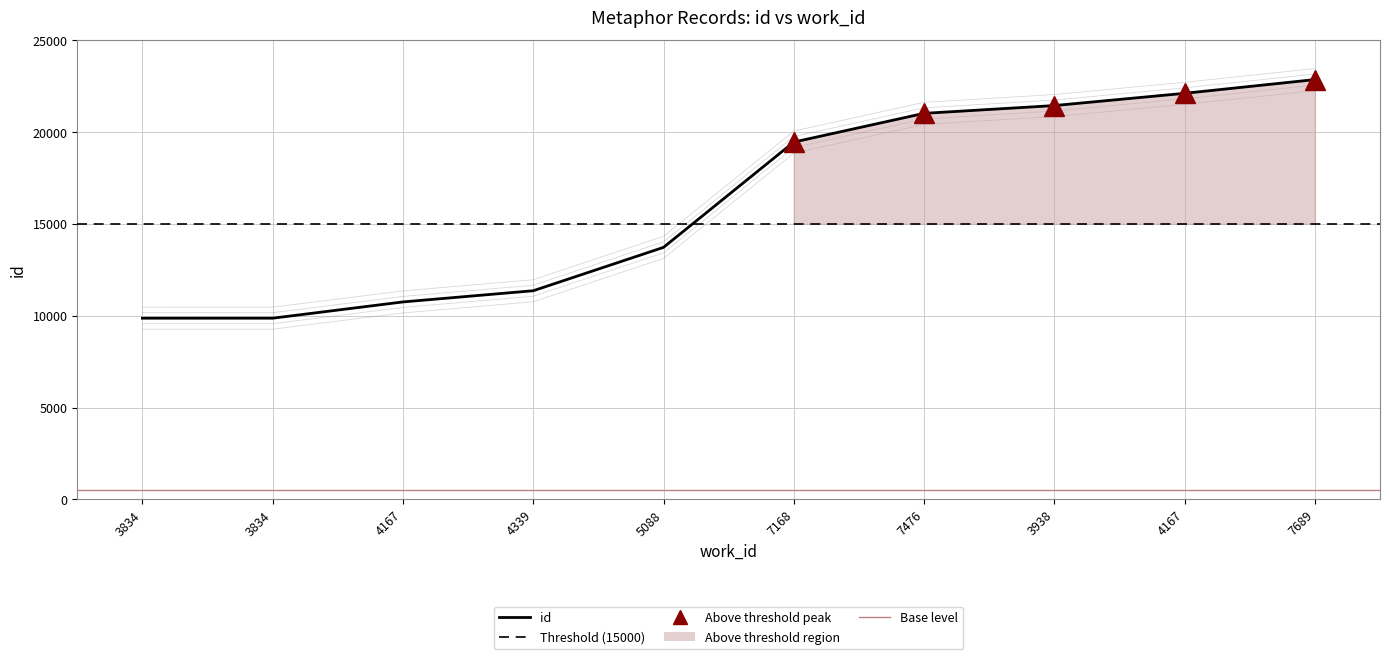

True or false: there are more than 0 points higher than both neighbors.

False